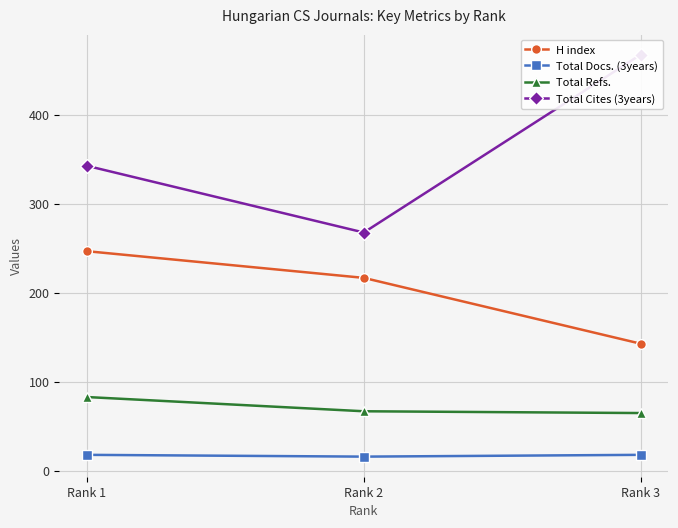

How many lines are shown in the chart?

4